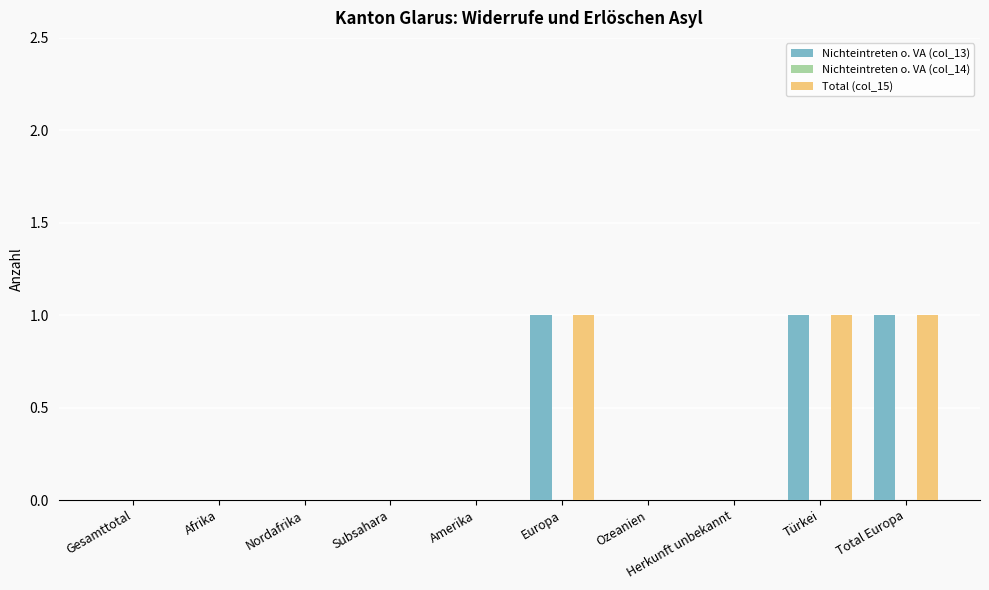

The value of Nichteintreten o. VA (col_13) at Total Europa is 0. True or false?

False